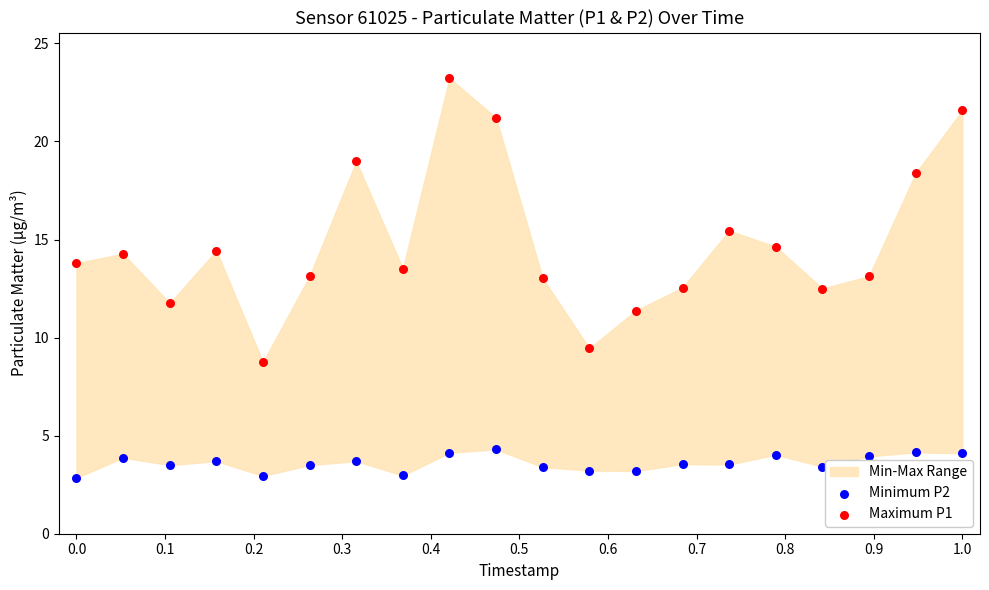

Across all data points, what is the range of X values (max minus min)?

1.0